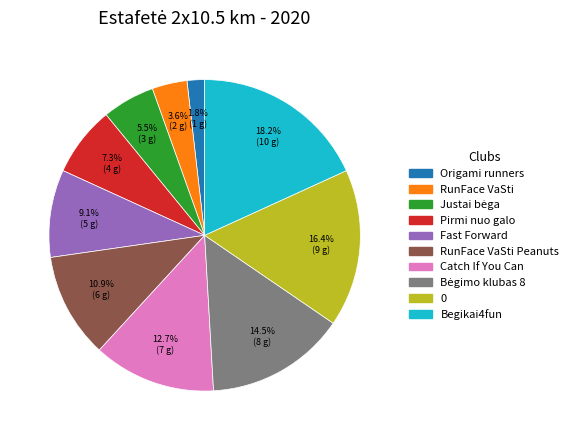

How many slices are in this pie chart?

10